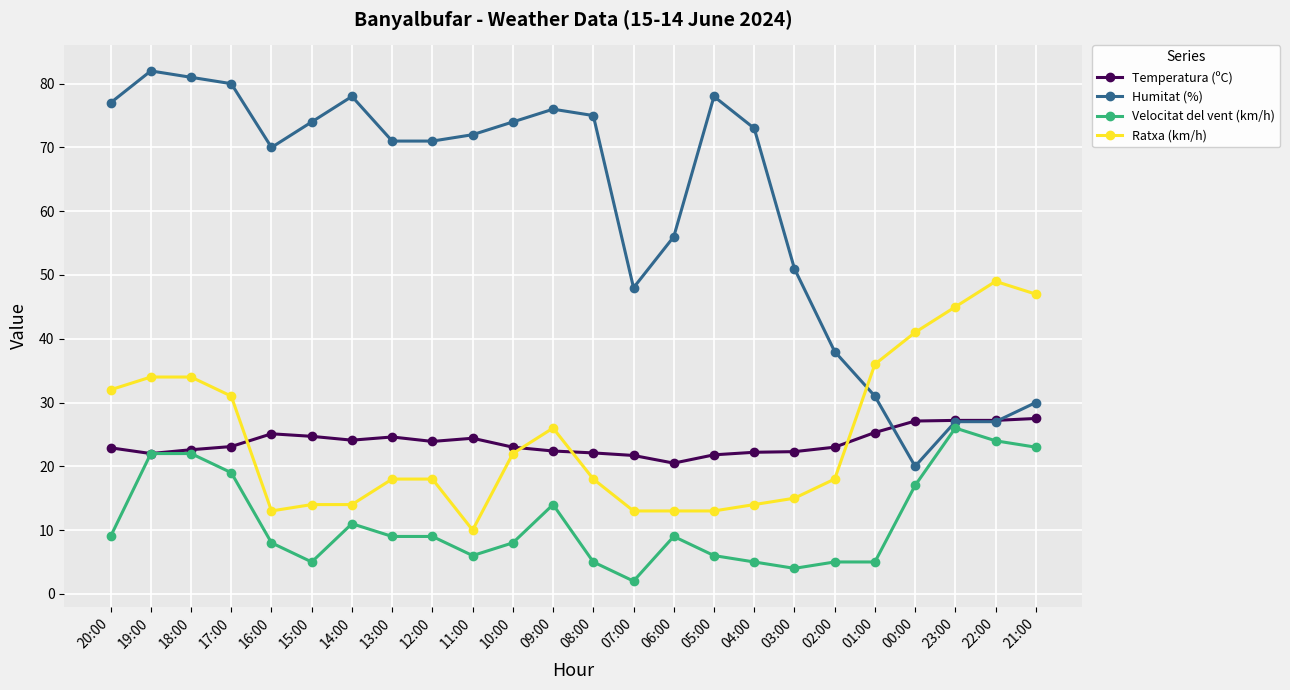

Which series has the largest total across all categories?

Humitat (%)